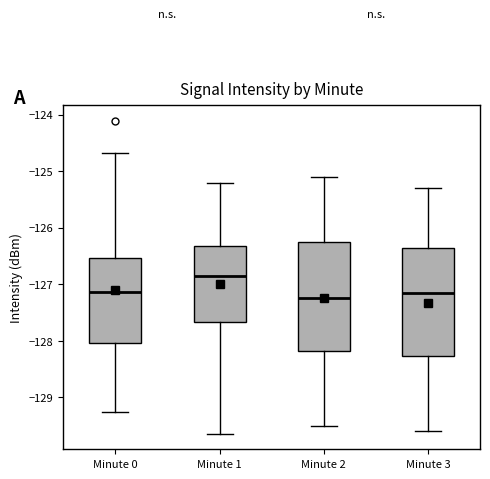

Reading left to right, transcribe this box plot: for each box, give where its median line is, the range the box spans, and where its two whiskers end, as read against the y-axis. The values are not printed on the chart, so give them approximately, as read against the axis.

Minute 0: median -127.1, box -128.0 to -126.5, whiskers -129.3 to -124.7
Minute 1: median -126.8, box -127.7 to -126.3, whiskers -129.6 to -125.2
Minute 2: median -127.2, box -128.2 to -126.2, whiskers -129.5 to -125.1
Minute 3: median -127.1, box -128.3 to -126.3, whiskers -129.6 to -125.3